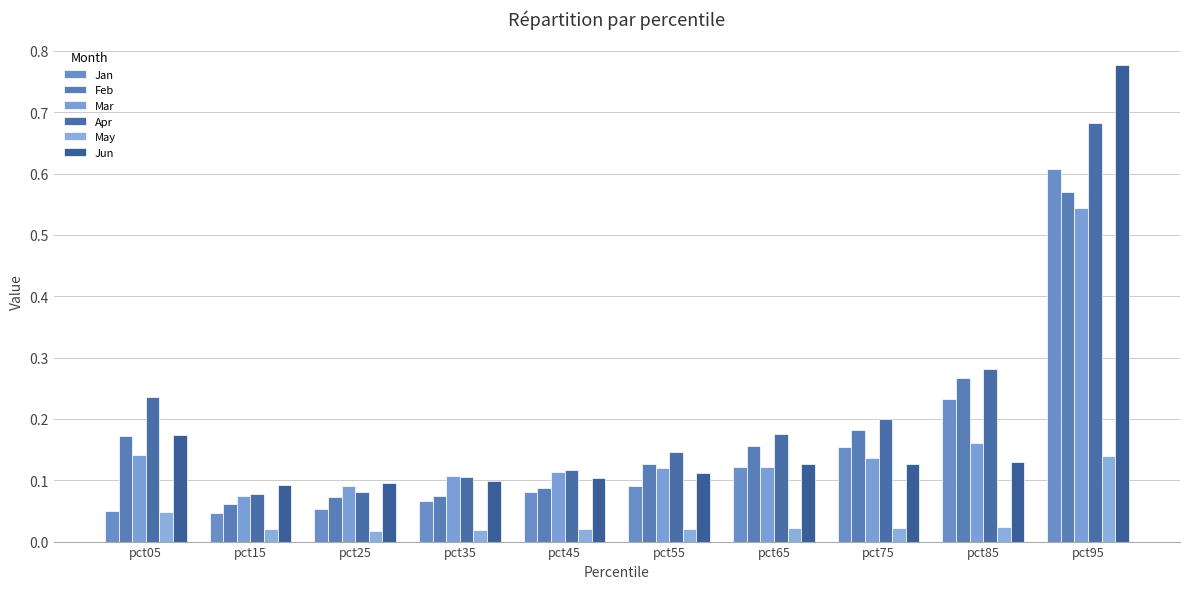

Does the chart contain stacked bars?

No